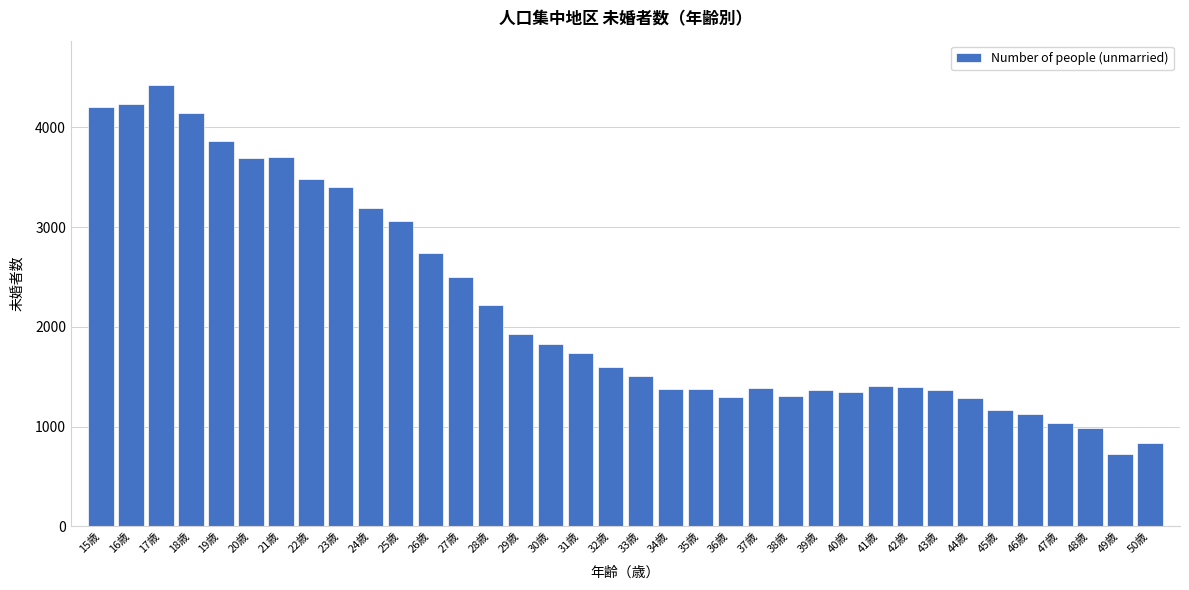

What is the label of the 29th bar from the left?

43歳